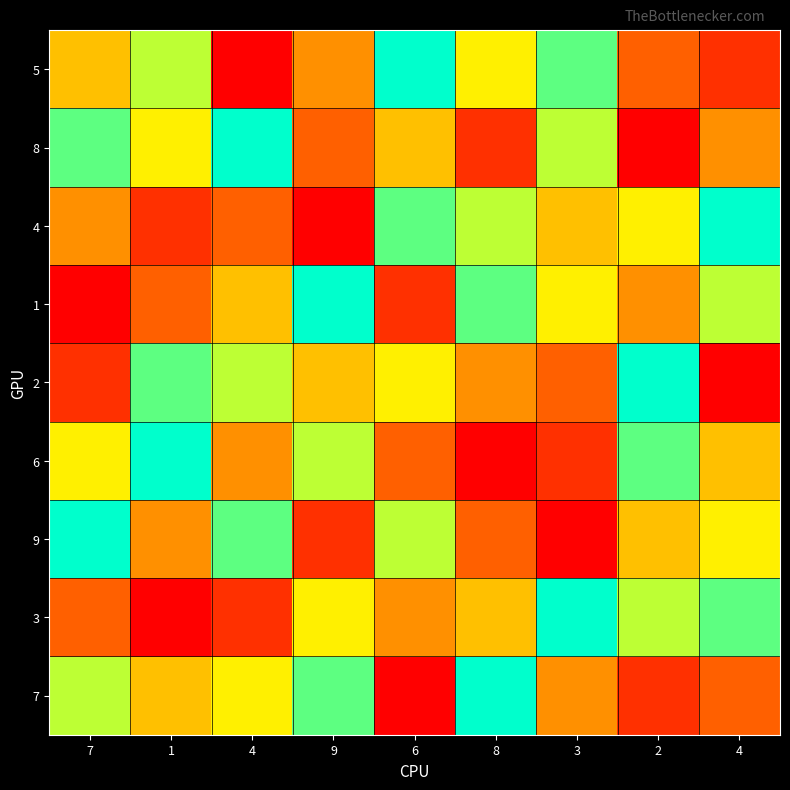

What is the spread (max minus min) of values at 3?

8